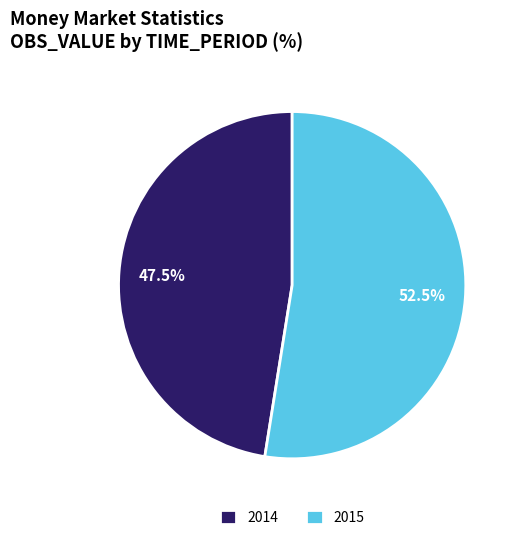

What is the smallest slice in the pie chart?

2014